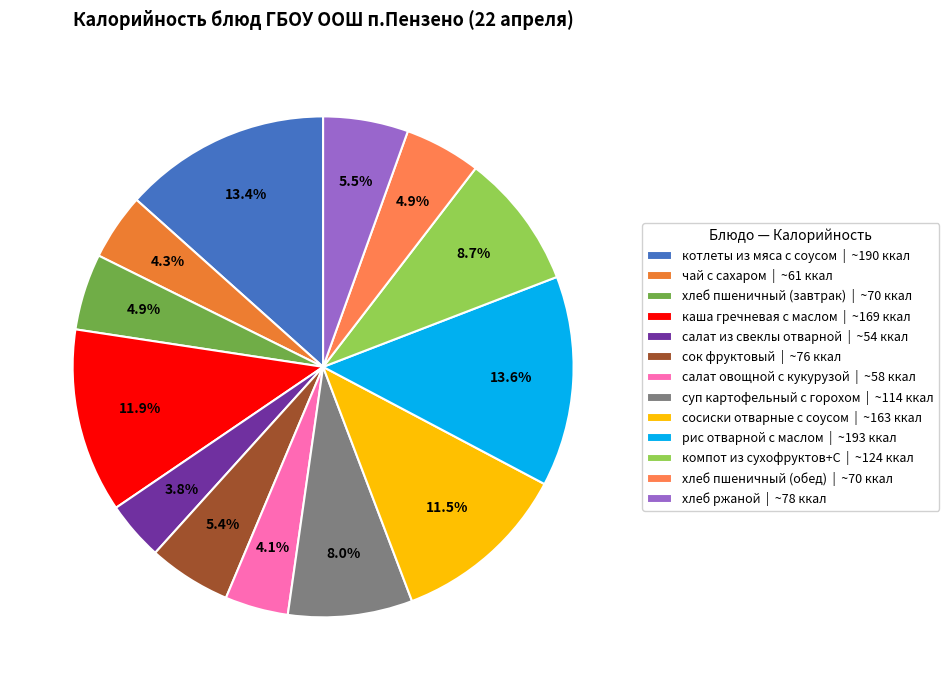

Which category has the smallest portion of the pie?

салат из свеклы отварной